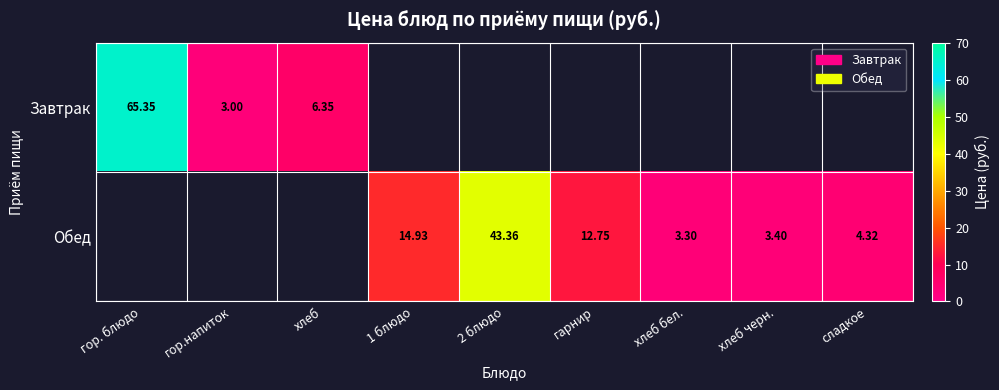

What is the smallest value displayed?

3.0